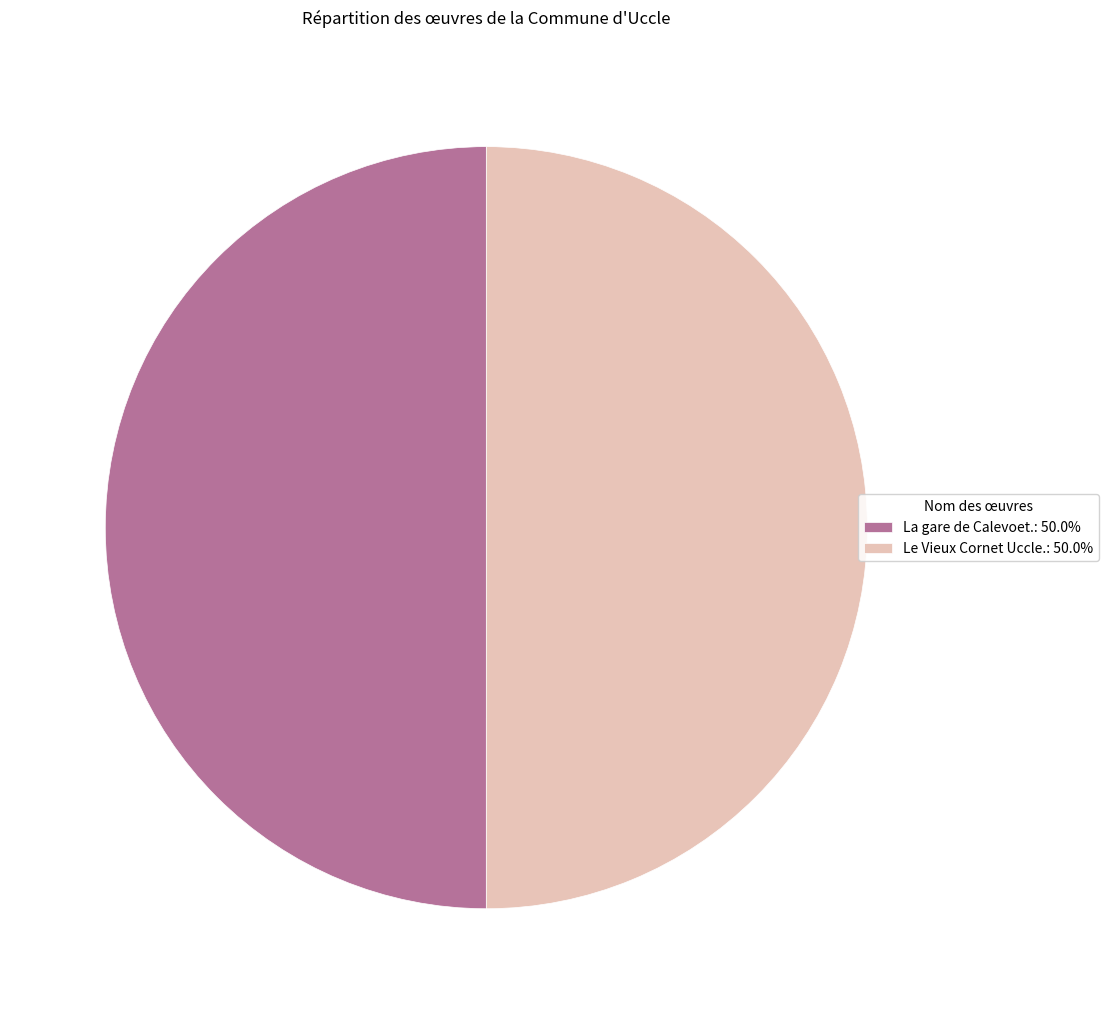

Count the number of slices in the pie.

2